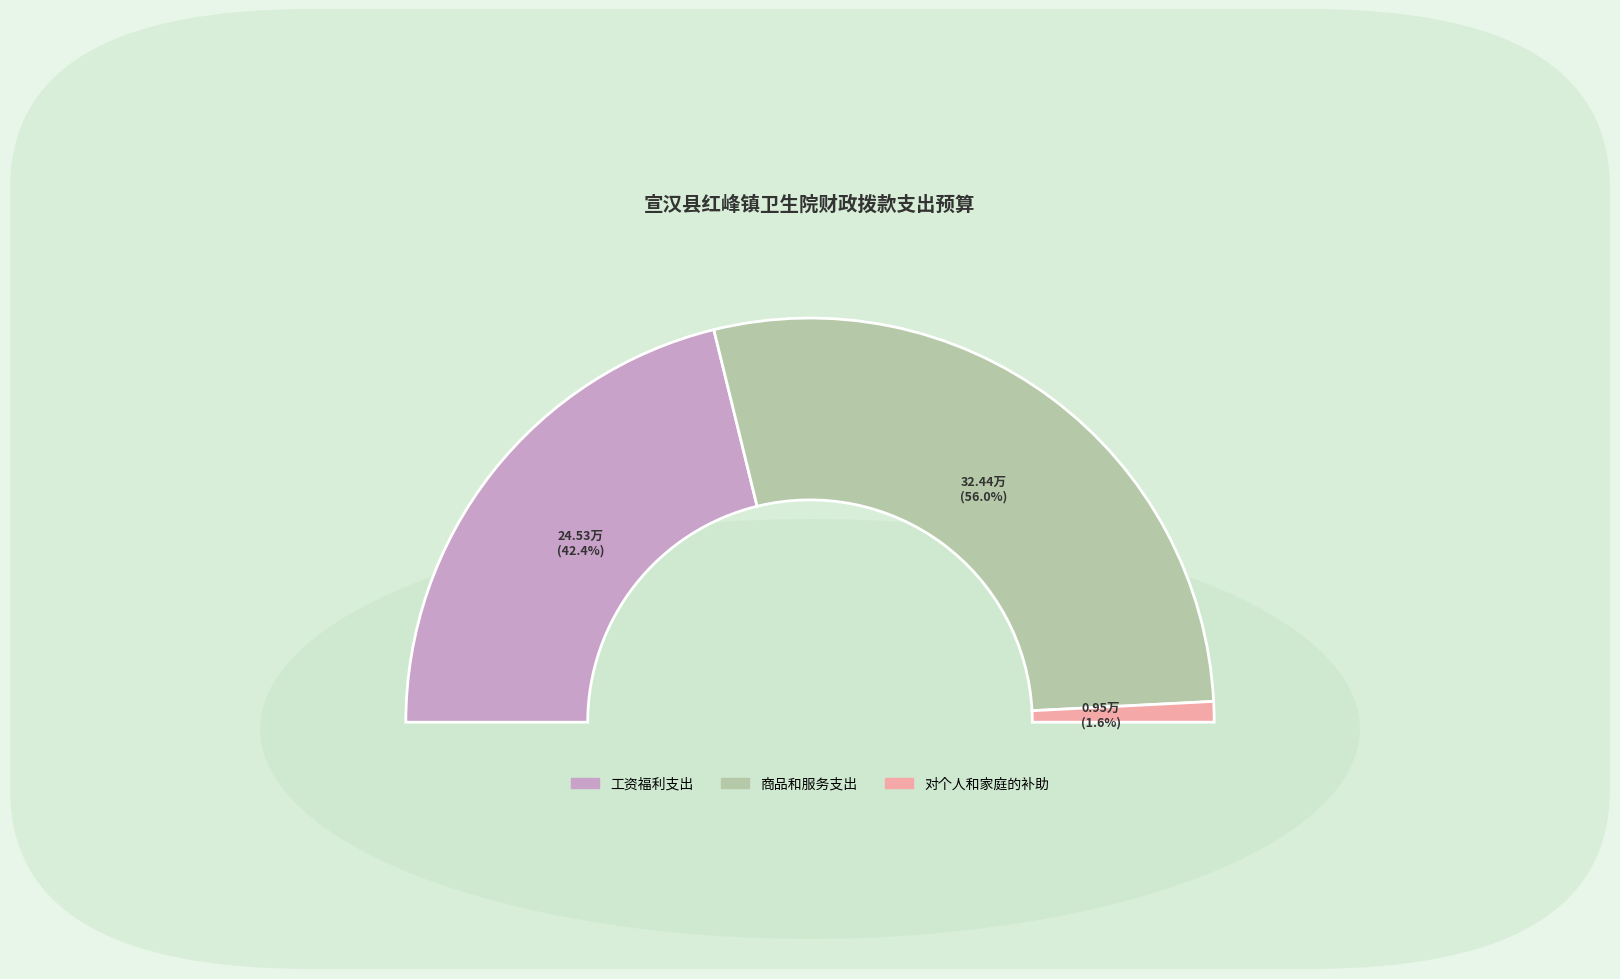

Is it true that 对个人和家庭的补助 is 1% of the pie?

False